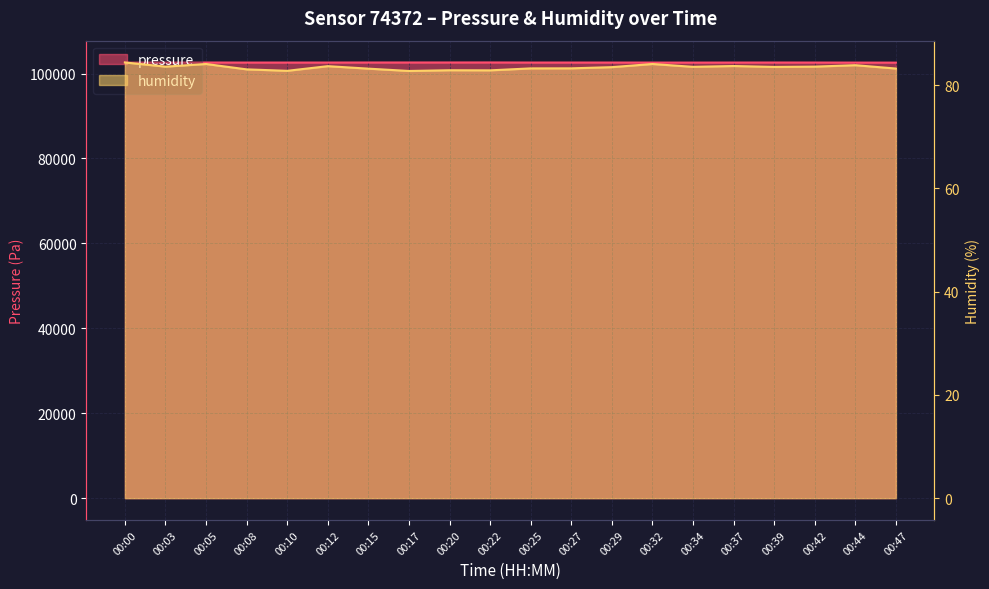

What is the value of the pressure point at the 4th from the left?

102584.6